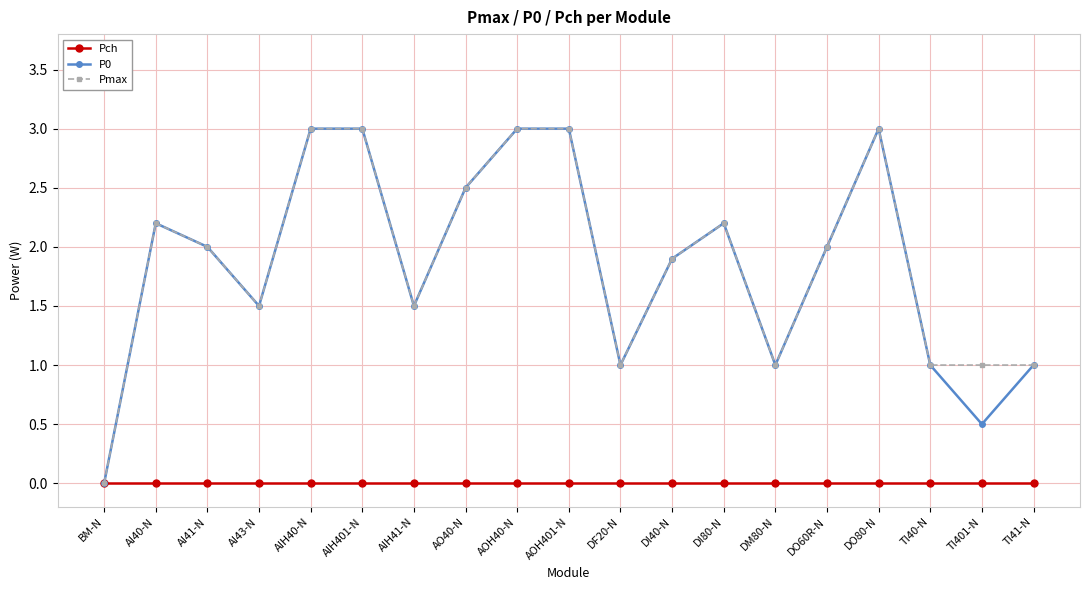

What is the spread (max minus min) of values at AIH40-N?

3.0